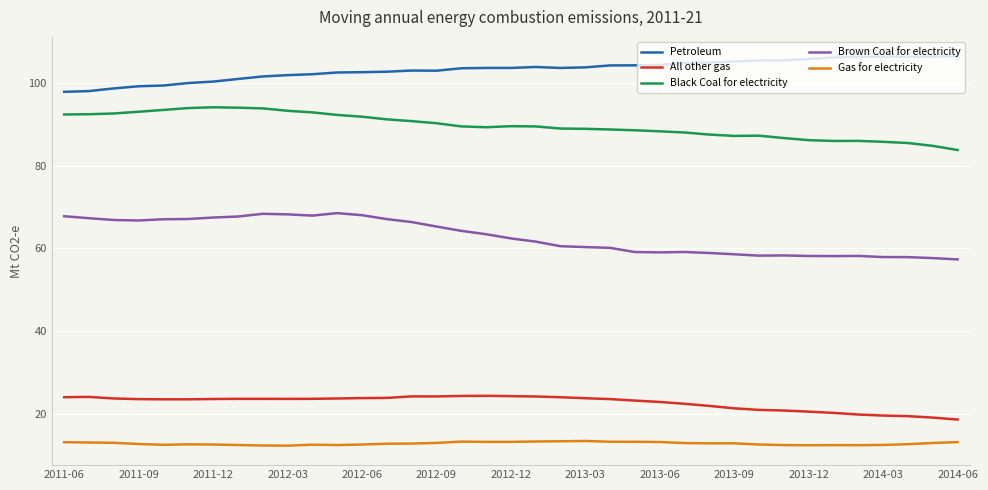

True or false: Petroleum and Brown Coal for electricity intersect in this chart.

False